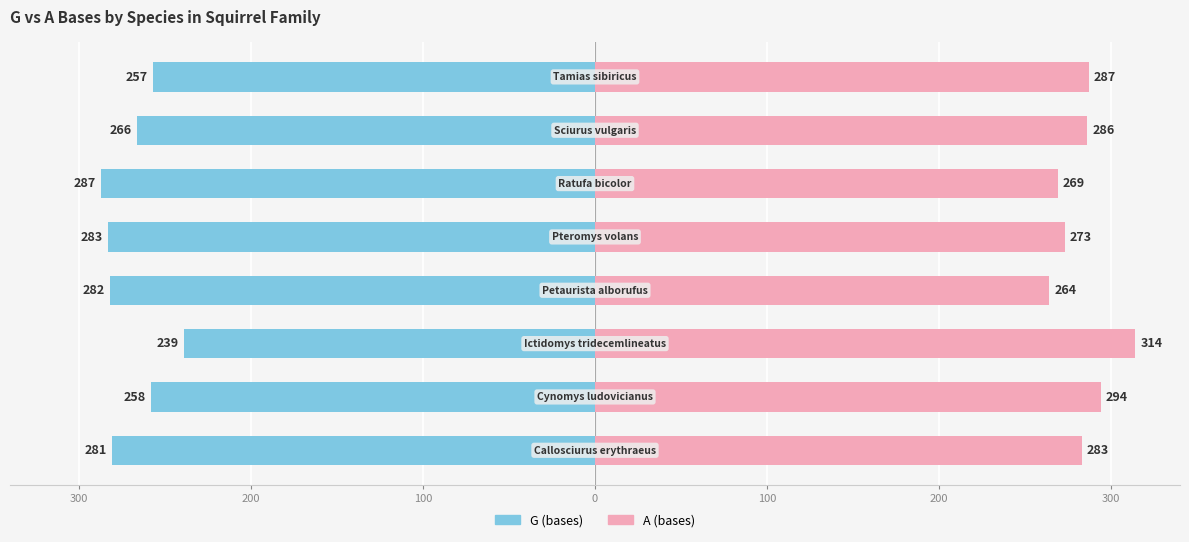

Is it true that G (bases) equals -257 at 7?

True